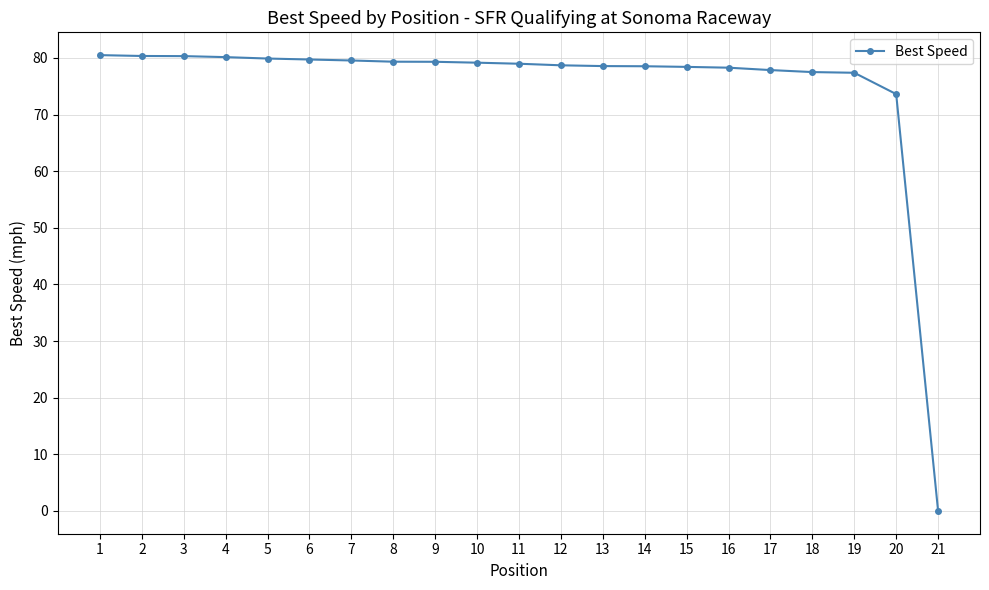

What is the greatest value displayed?

80.5